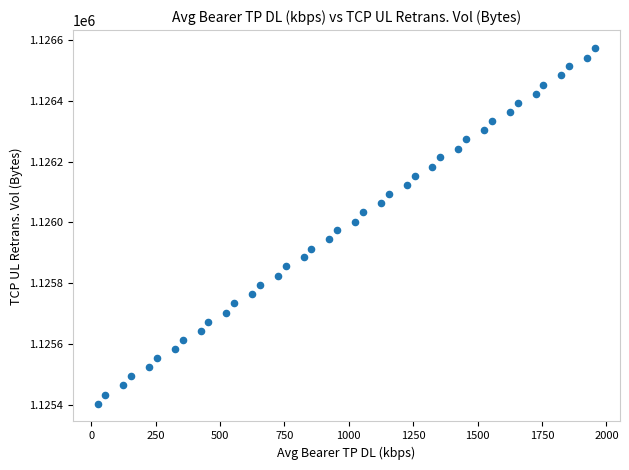

What is the range of X values (max minus min)?

1931